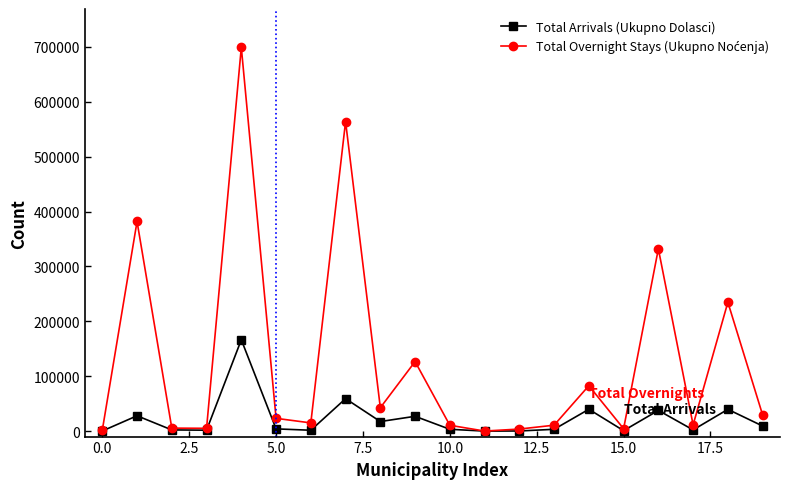

What is the greatest value displayed?

699129